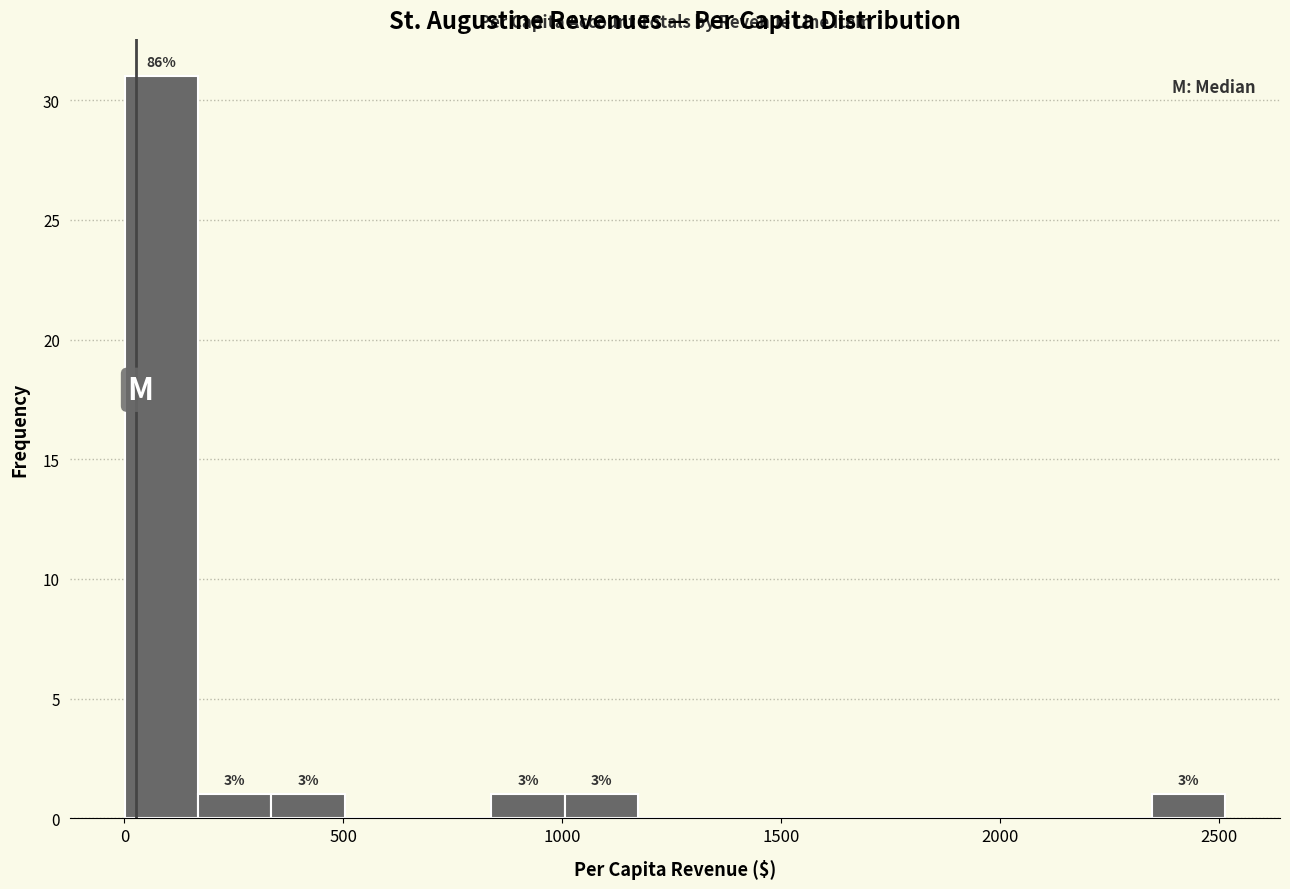

Read against the x-axis, roughly where is the centre of the tallest bar?

100